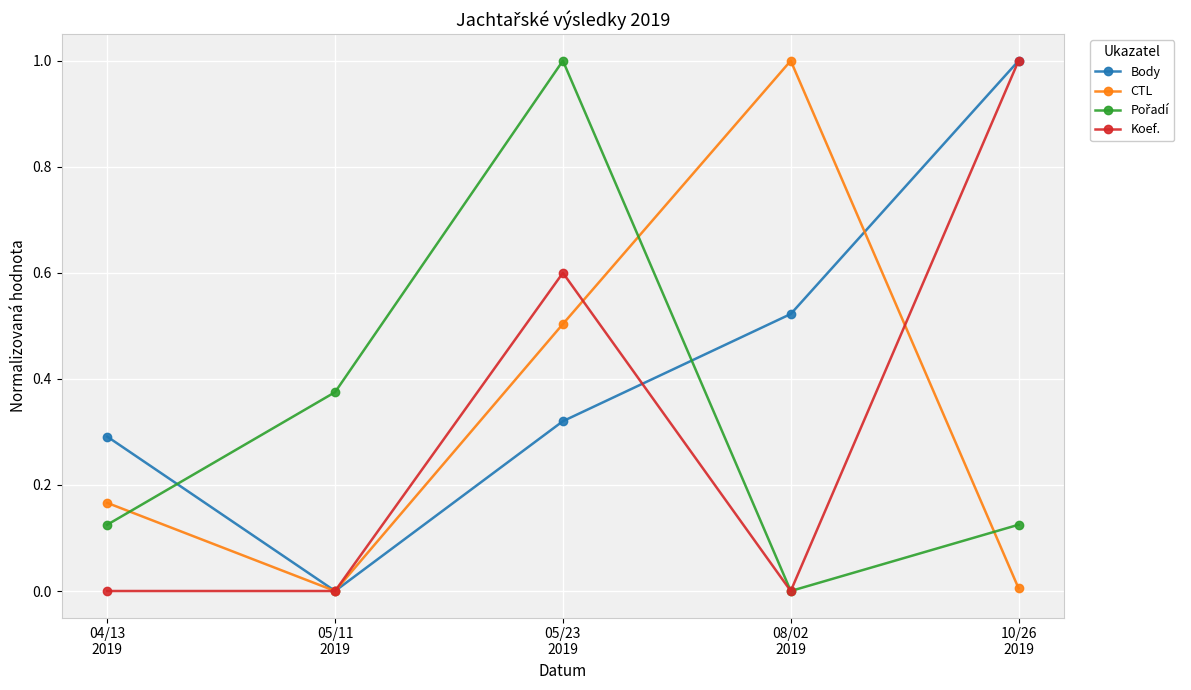

What is the value of the Body point at the 5th from the left?

1.0